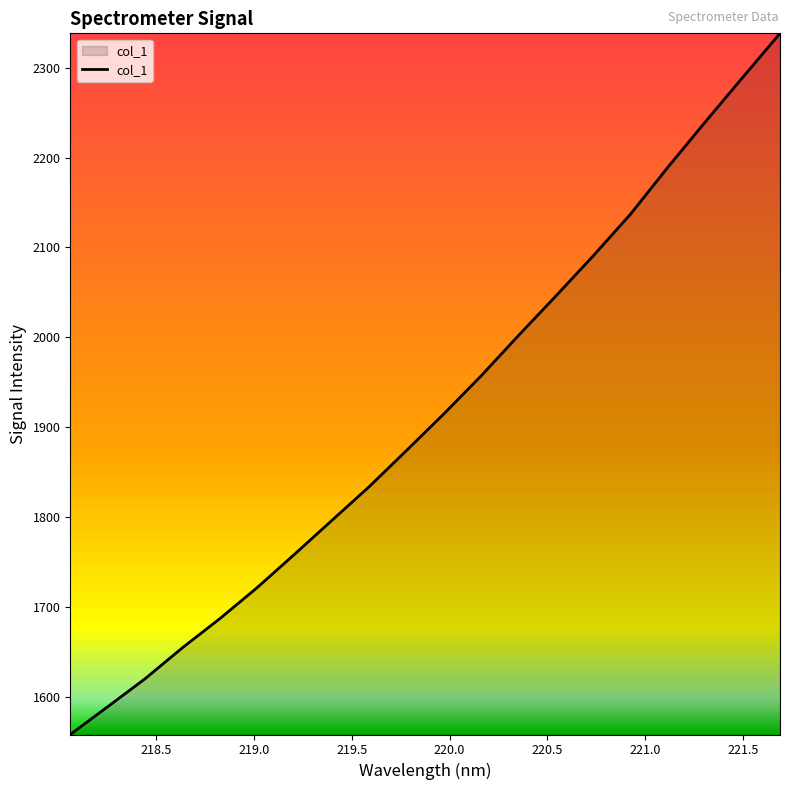

Count the number of categories in the chart.

20